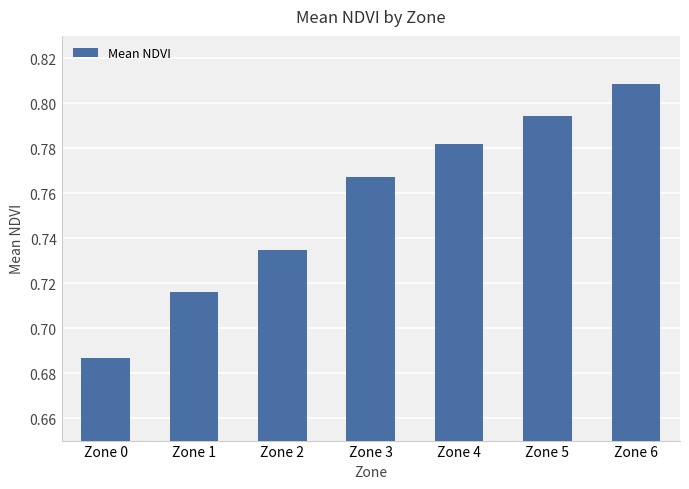

At which category does the chart reach its minimum across all series?

Zone 0